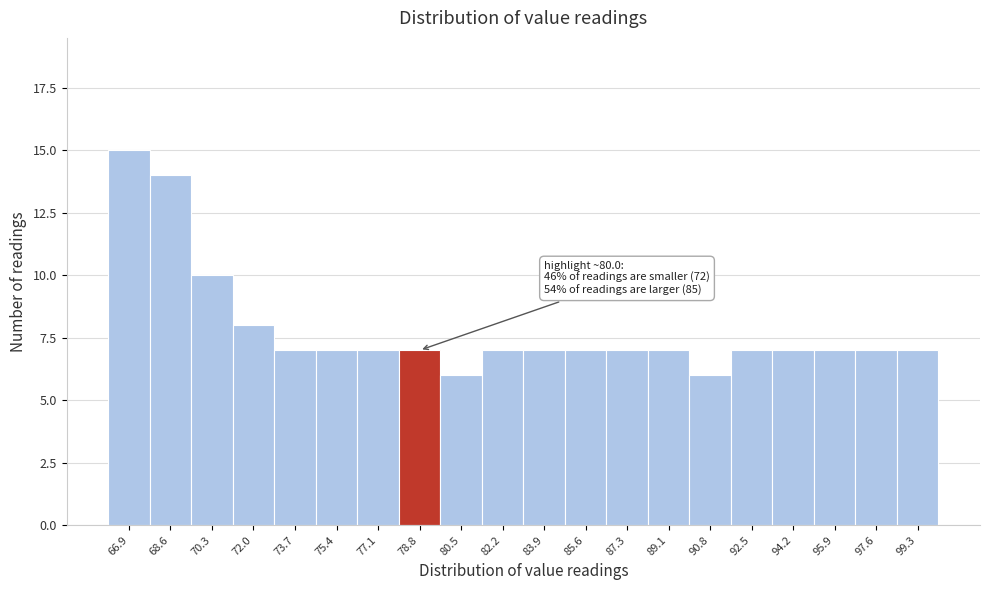

Reading right to left, extract all data points from this chart.

7	7	7	7	7	6	7	7	7	7	7	6	7	7	7	7	8	10	14	15